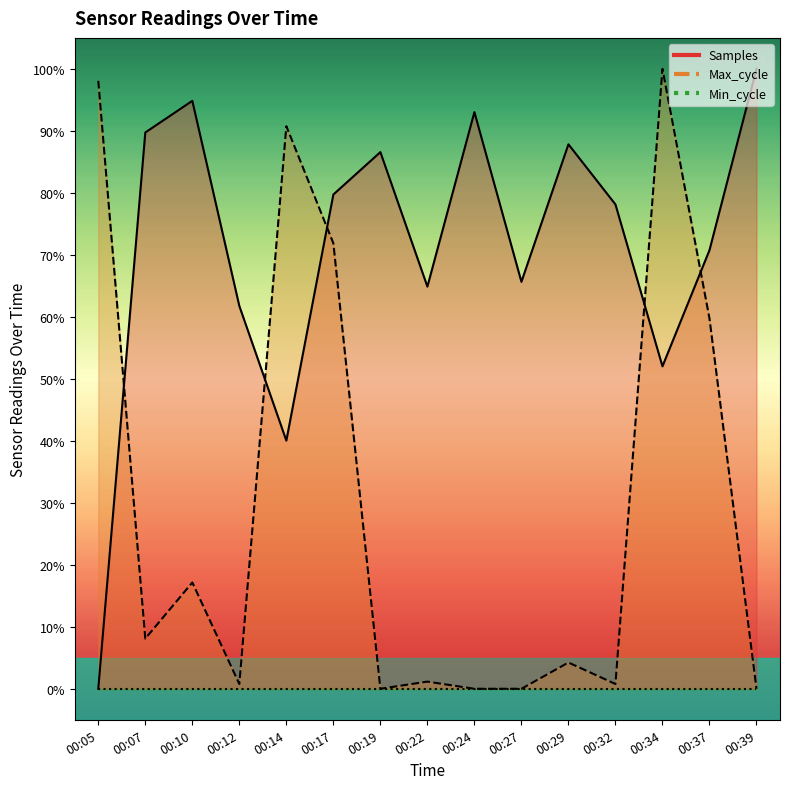

At which category does Max_cycle reach its first local valley?

00:07